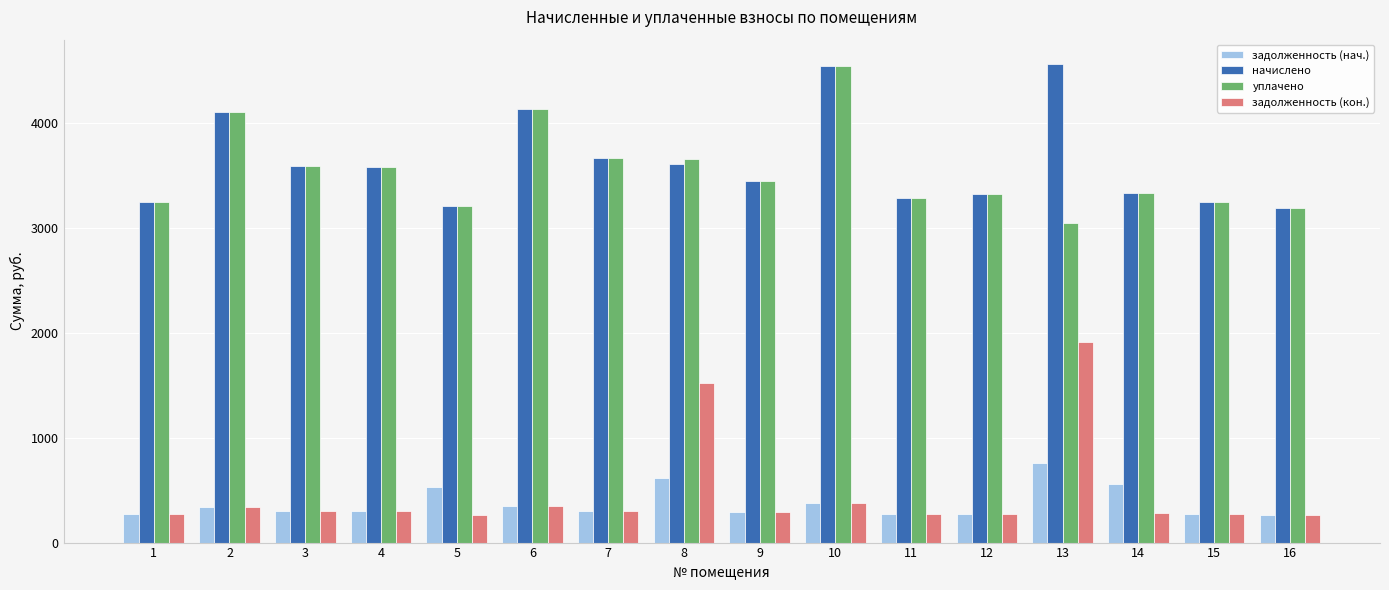

What is the sum of all задолженность (нач.) values?

6070.4